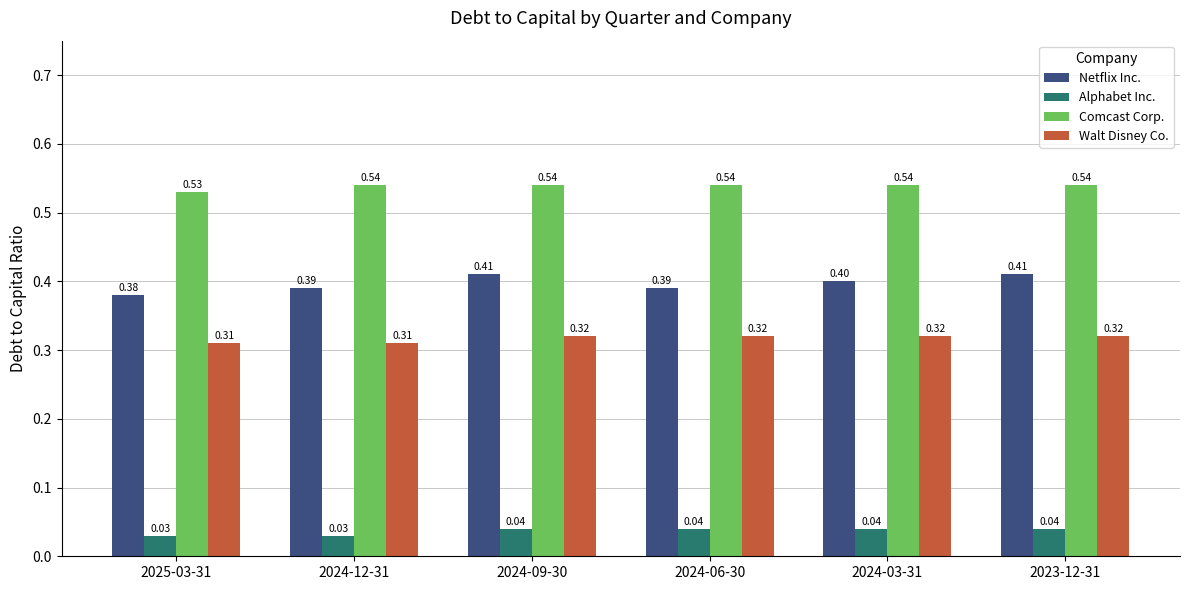

Which series has the largest total across all categories?

Comcast Corp.